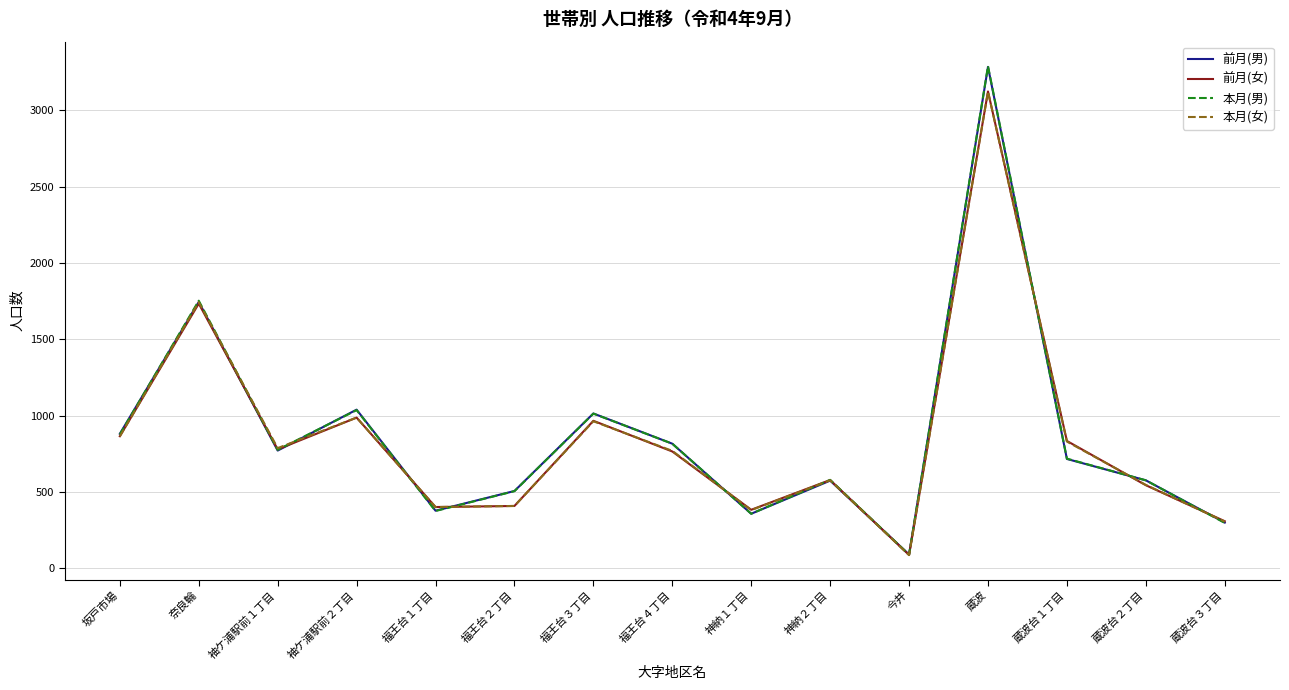

Count the number of data series in this chart.

4